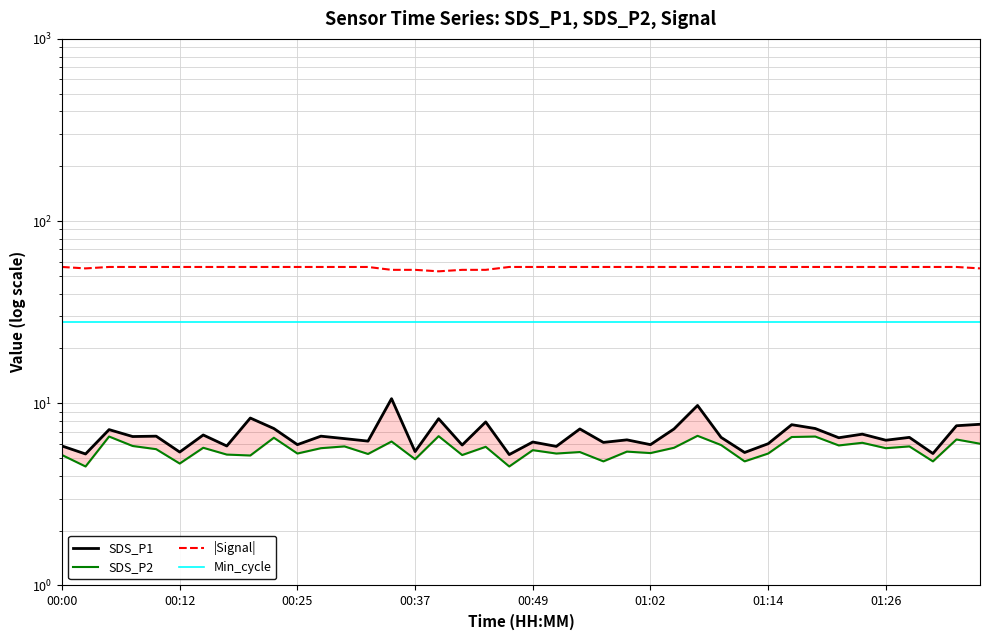

What position from the left is 34?

35